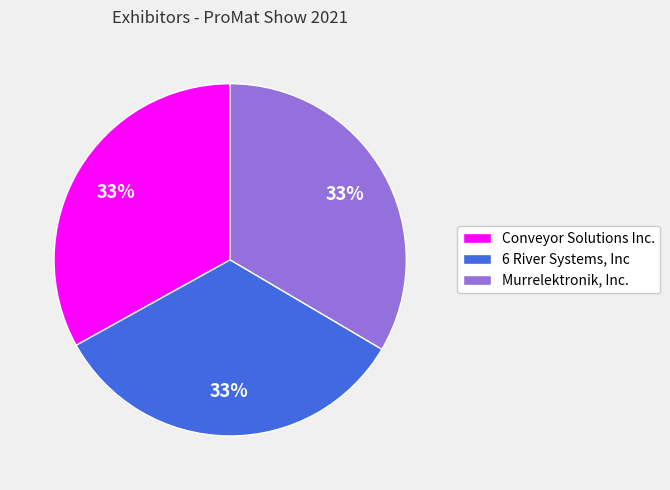

Do Murrelektronik, Inc. and Conveyor Solutions Inc. together represent more than half of the pie?

Yes